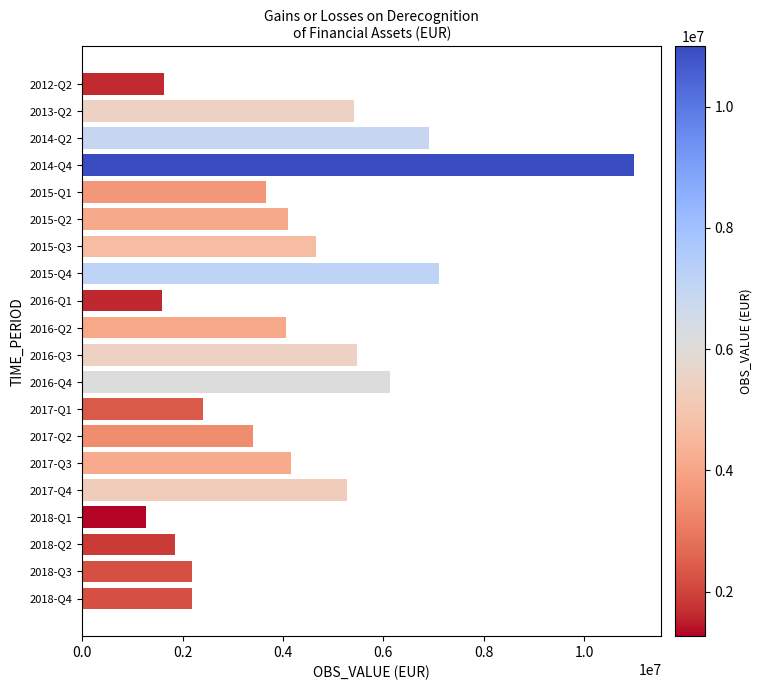

The value at 2017-Q2 is 3397446.1. True or false?

True